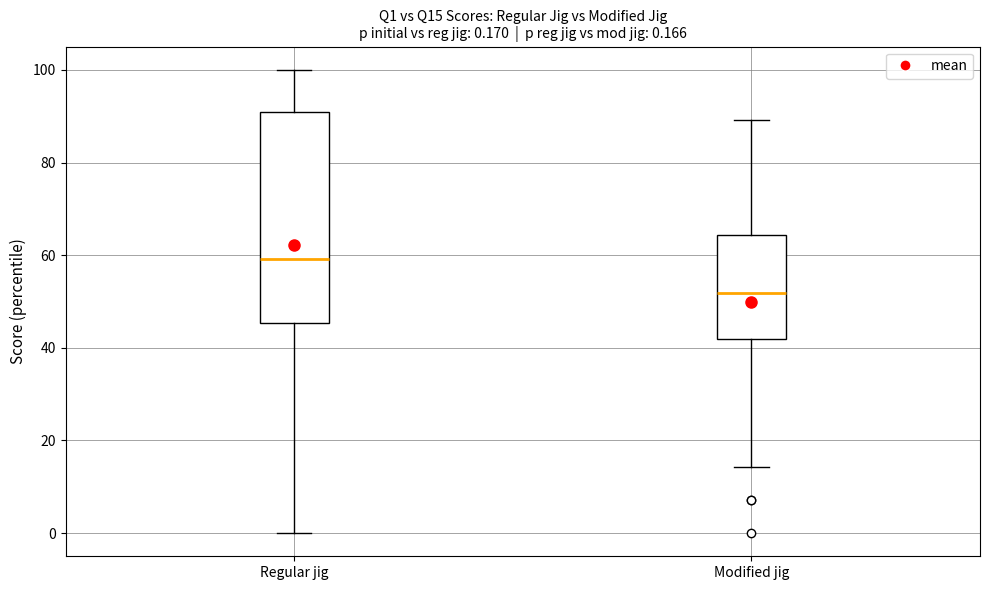

Which box is the tallest, from its lower edge to its upper edge?

Regular jig